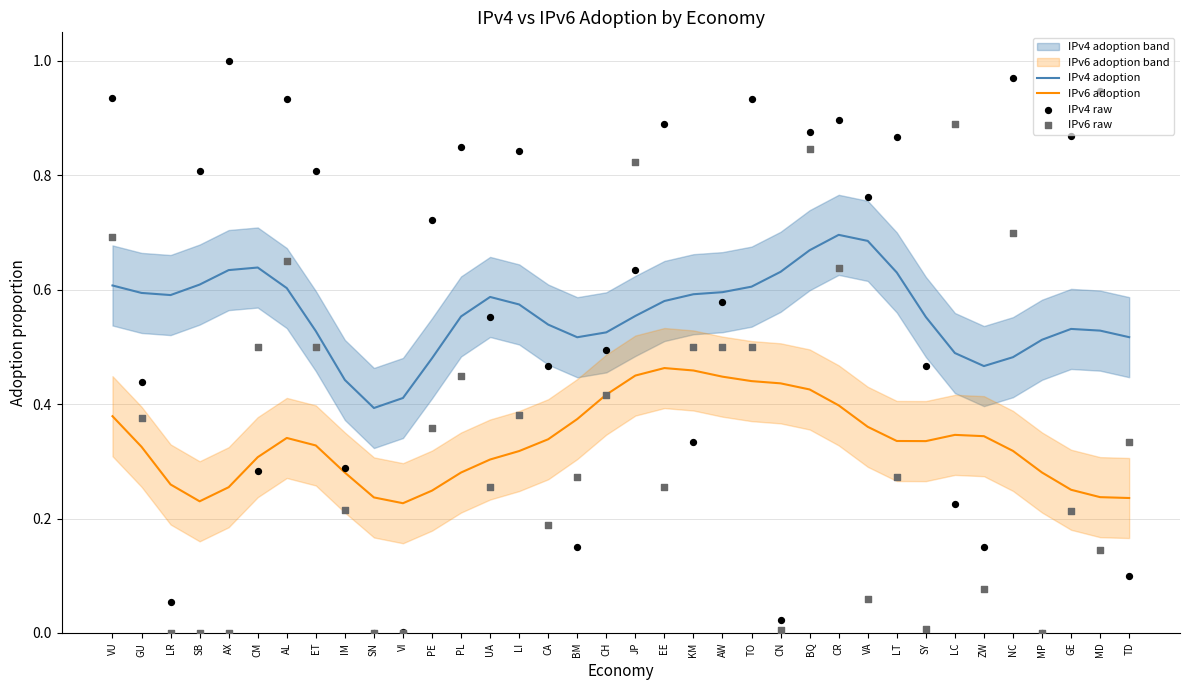

Which series has the largest Y range (max minus min)?

IPv4 raw